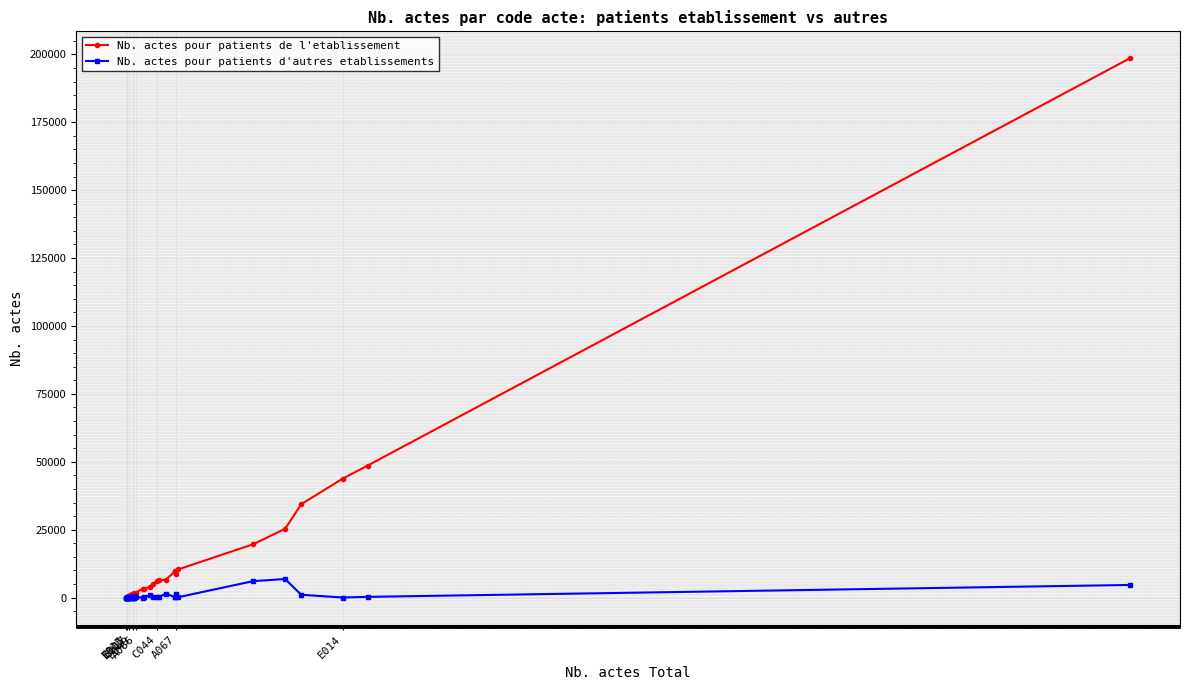

List the series in order of their peak value, highest first.

Nb. actes pour patients de l'etablissement, Nb. actes pour patients d'autres etablissements